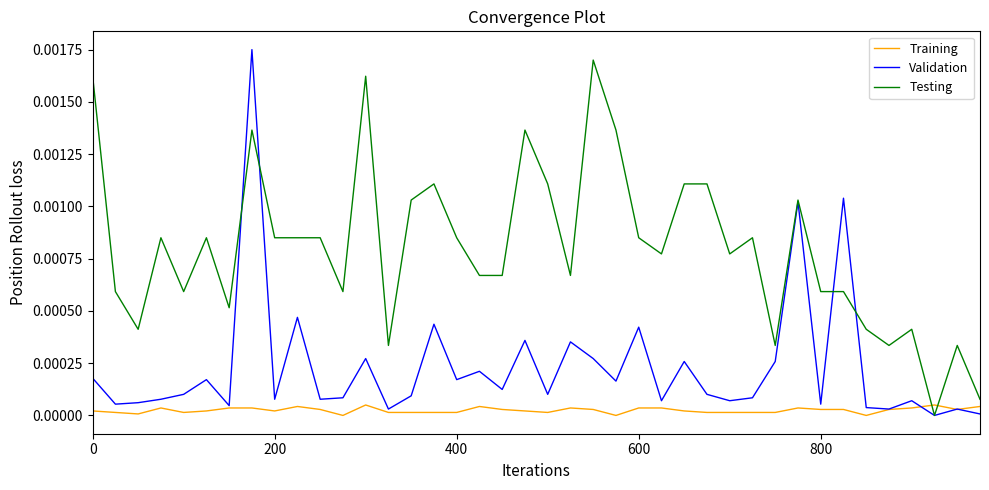

Does the chart display data point markers on the line(s)?

No